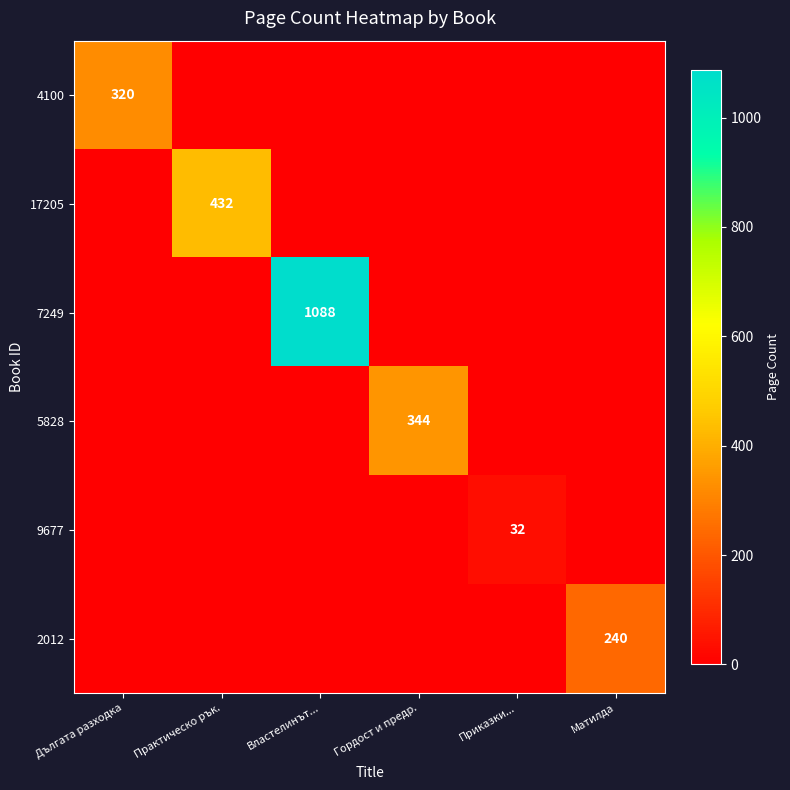

The value of 7249 at Властелинът... is 1088. True or false?

True